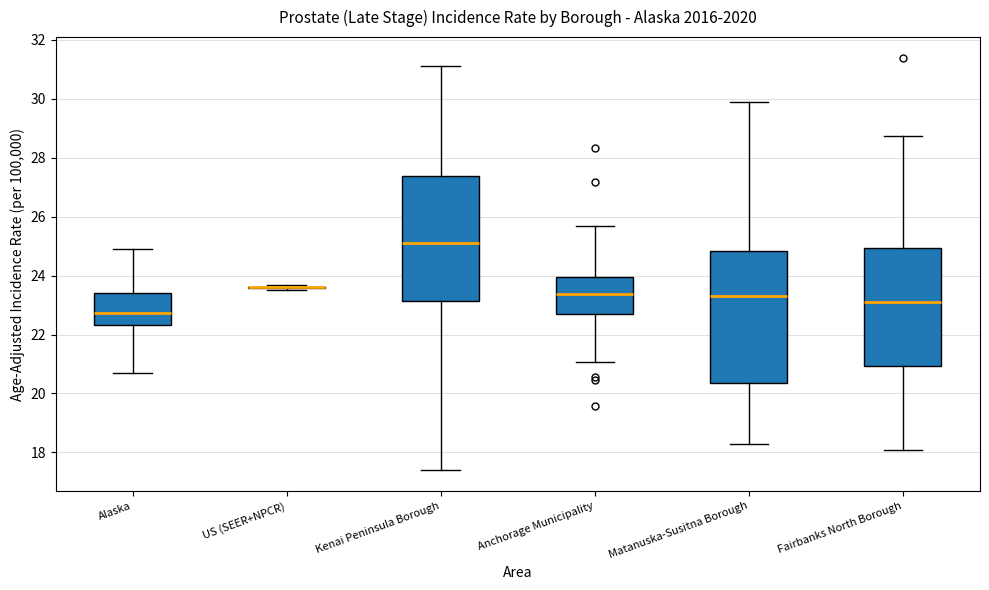

Reading left to right, transcribe this box plot: for each box, give where its median line is, the range the box spans, and where its two whiskers end, as read against the y-axis. The values are not printed on the chart, so give them approximately, as read against the axis.

Alaska: median 22.8, box 22.4 to 23.4, whiskers 20.8 to 24.8
US (SEER+NPCR): box collapsed to a line at 23.6, whiskers 23.6 to 23.6
Kenai Peninsula Borough: median 25.2, box 23.2 to 27.4, whiskers 17.4 to 31.2
Anchorage Municipality: median 23.4, box 22.6 to 24.0, whiskers 21.0 to 25.6
Matanuska-Susitna Borough: median 23.4, box 20.4 to 24.8, whiskers 18.2 to 29.8
Fairbanks North Borough: median 23.2, box 21.0 to 25.0, whiskers 18.0 to 28.8